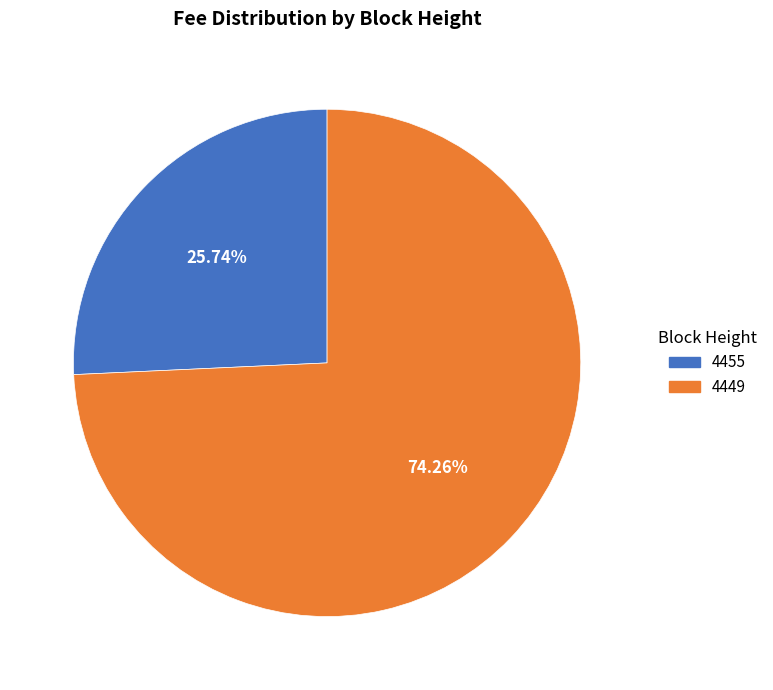

To the nearest percent, what percentage of the pie is 4449?

74%